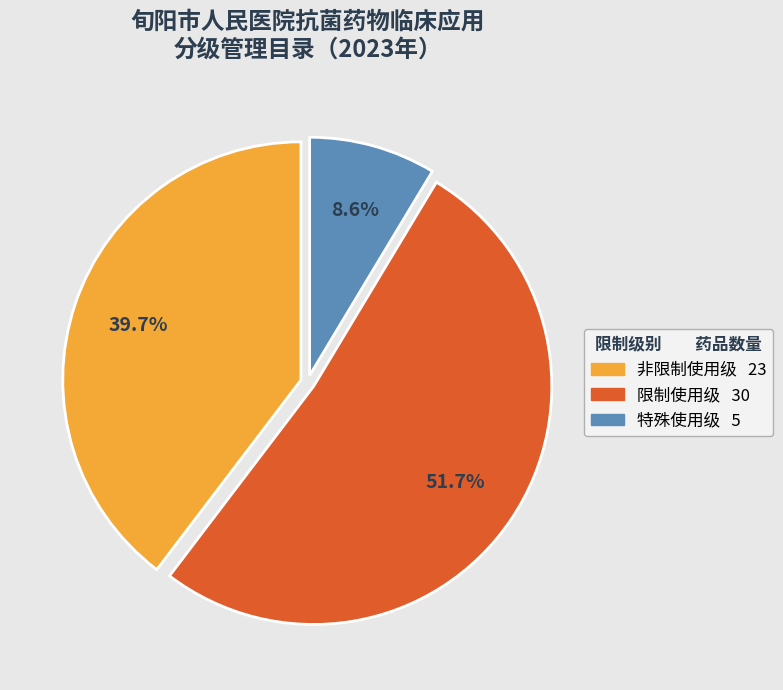

Do 非限制使用级 and 特殊使用级 together represent more than half of the pie?

No